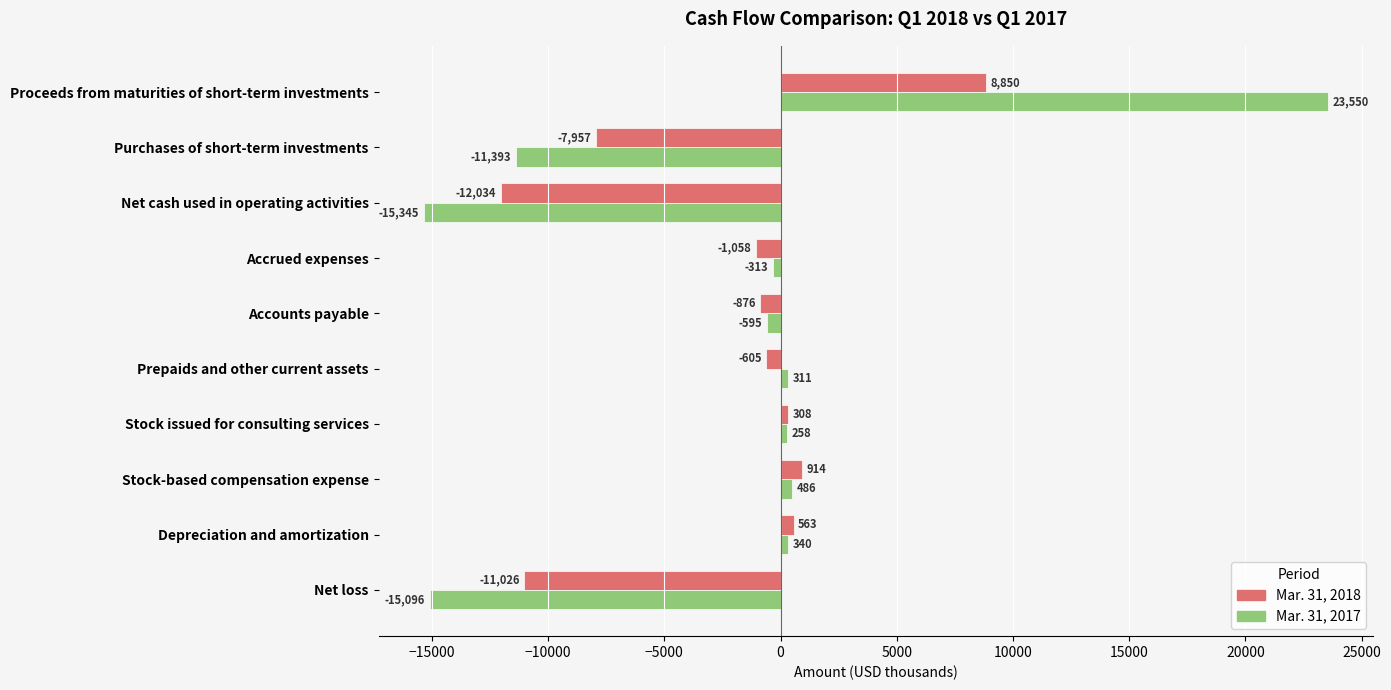

Which series has the largest range (max minus min)?

Mar. 31, 2017